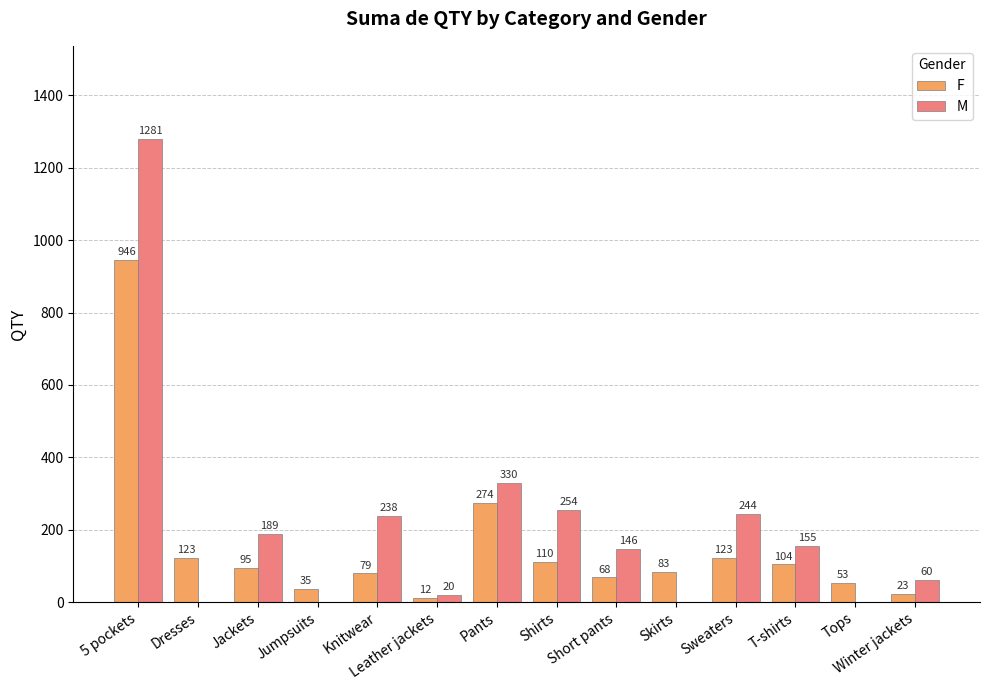

What are all the series names shown in the legend?

F, M